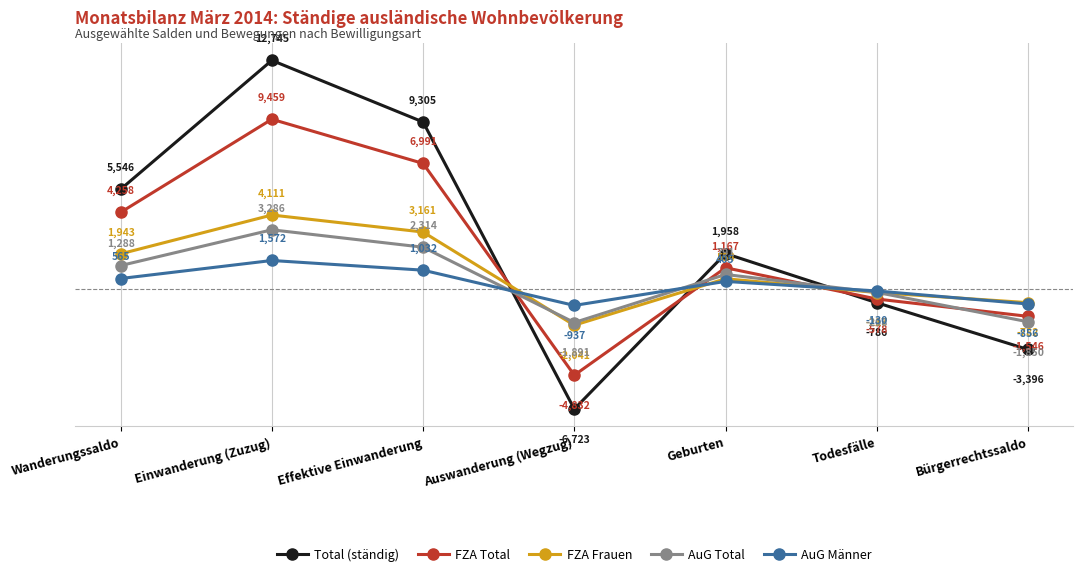

How many lines are shown in the chart?

5